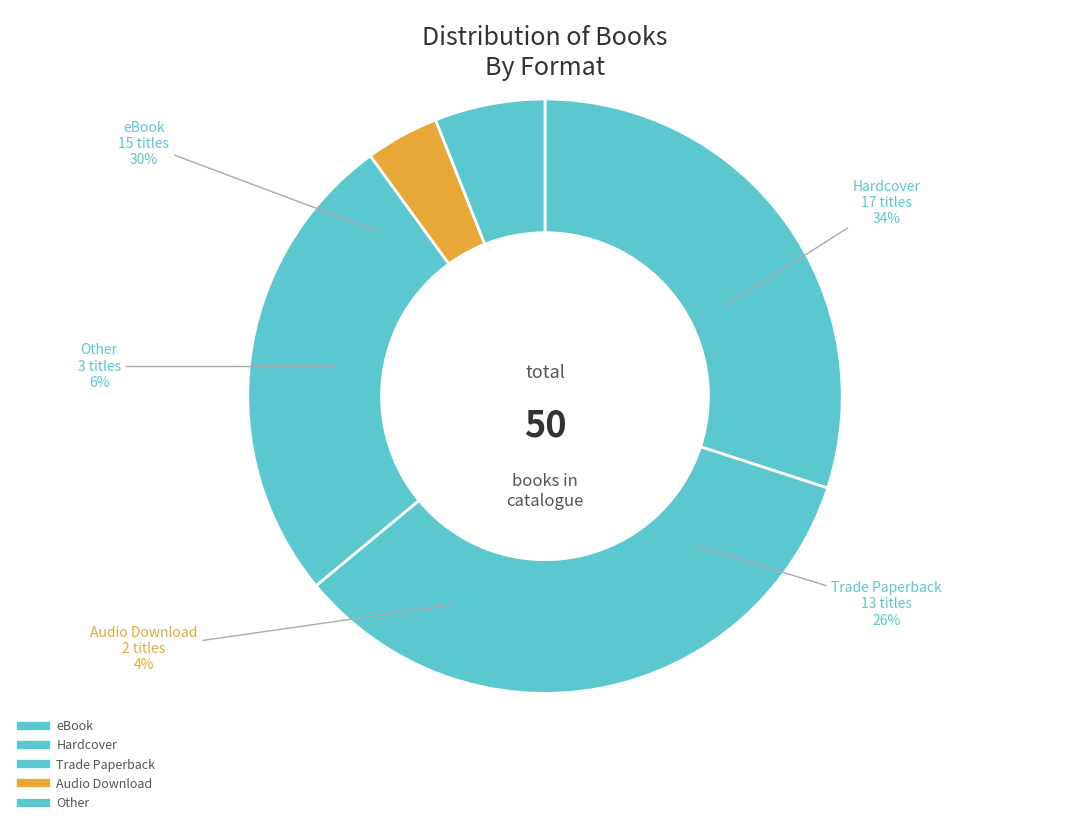

What percentage is the Audio Download slice, to the nearest percent?

4%